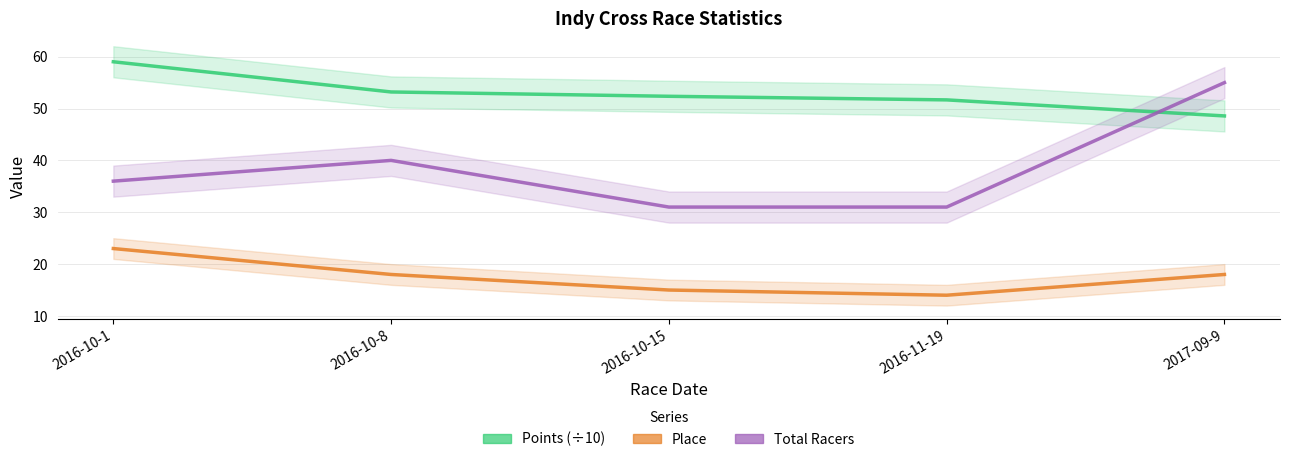

Where does the Place series first go above 18?

2016-10-1